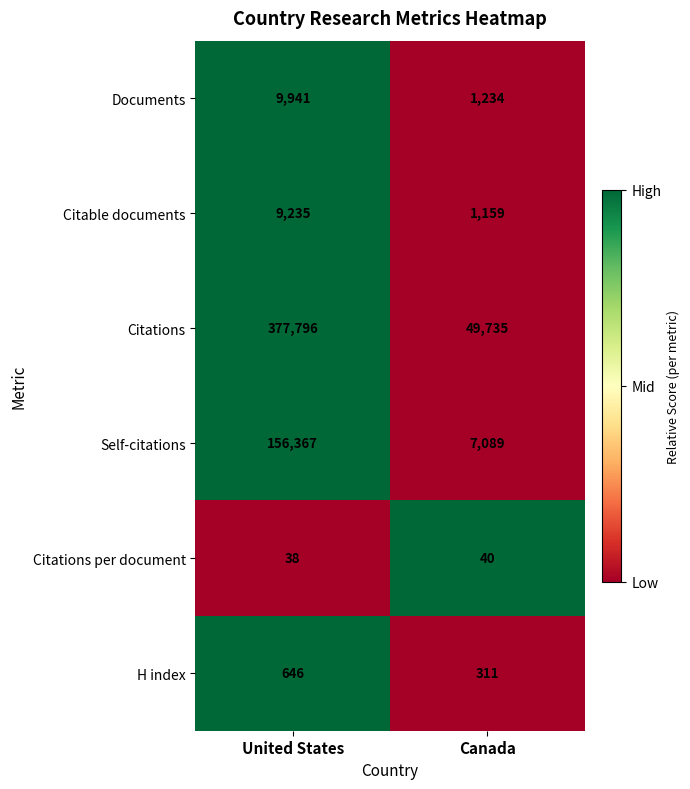

List the series in order of their peak value, lowest first.

Citations per document, H index, Citable documents, Documents, Self-citations, Citations